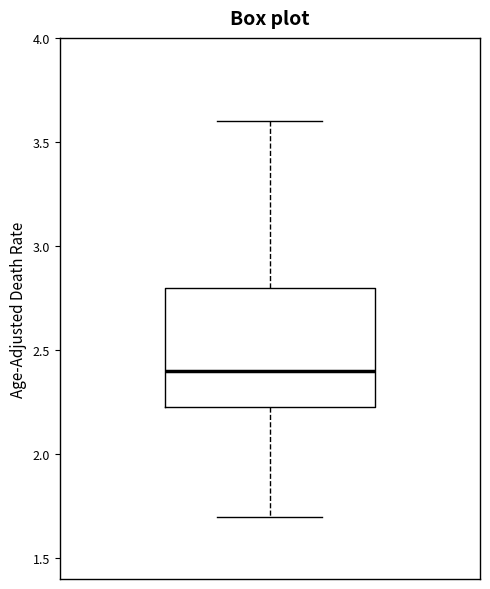

Transcribe this box plot: give where the median line is, the range the box spans, and where the two whiskers end, as read against the y-axis. The values are not printed on the chart, so give them approximately, as read against the axis.

median 2.40, box 2.25 to 2.80, whiskers 1.70 to 3.60